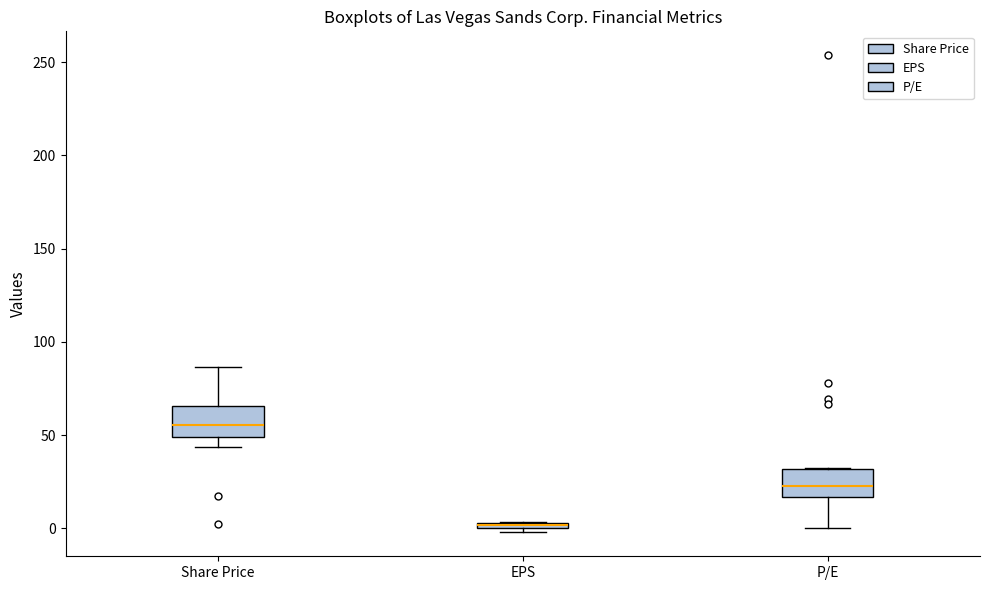

Where does the lower whisker of the box for Share Price end on the y-axis? The values are not printed on the chart, so give them approximately, as read against the axis.

45